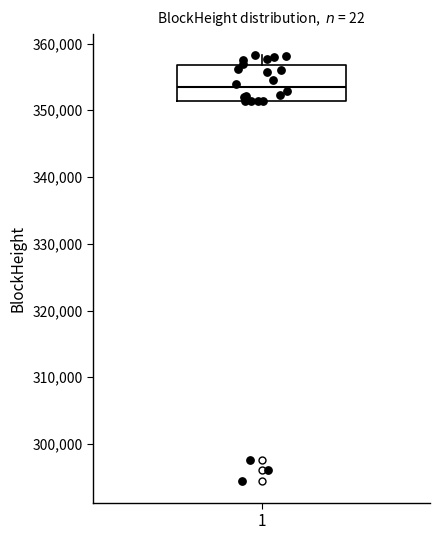

Transcribe this box plot: give where the median line is, the range the box spans, and where the two whiskers end, as read against the y-axis. The values are not printed on the chart, so give them approximately, as read against the axis.

median 353000, box 351000 to 357000, whiskers 351000 to 358000